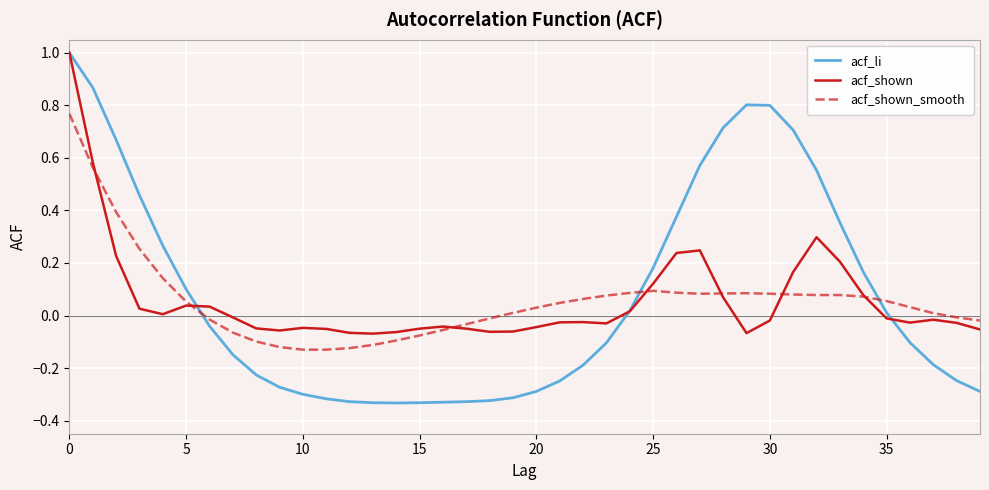

True or false: acf_shown_smooth has more than 0 points higher than both neighbors.

True